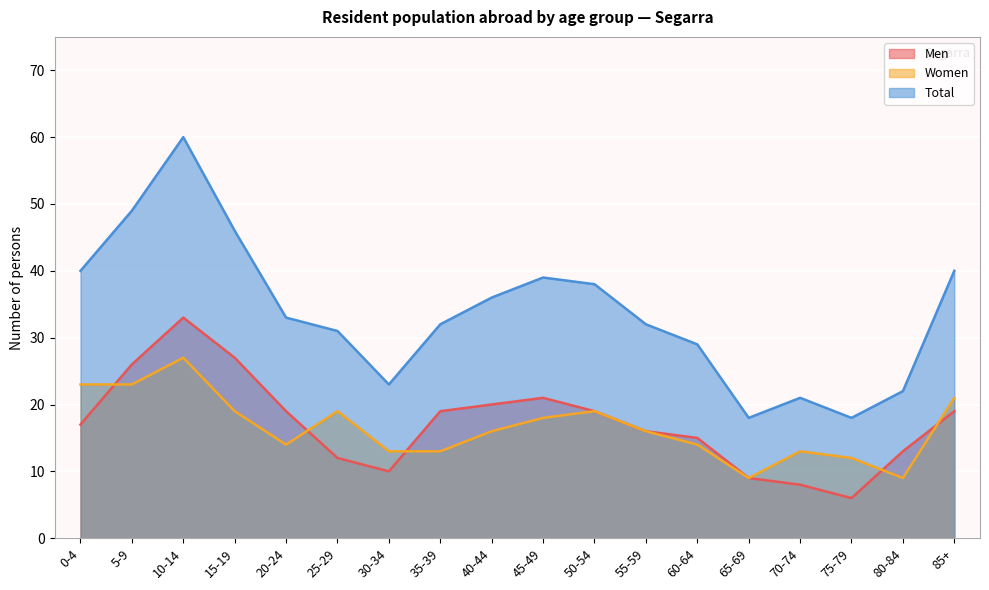

True or false: Men has more than 2 interior local peaks.

False